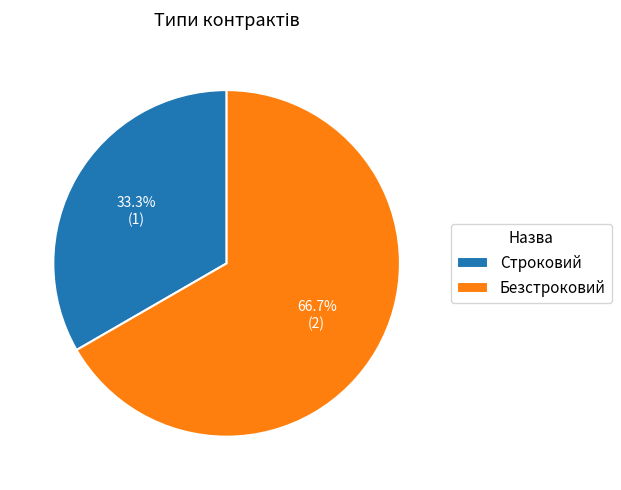

Approximately how many times larger is the value at Безстроковий compared to Строковий?

2.0